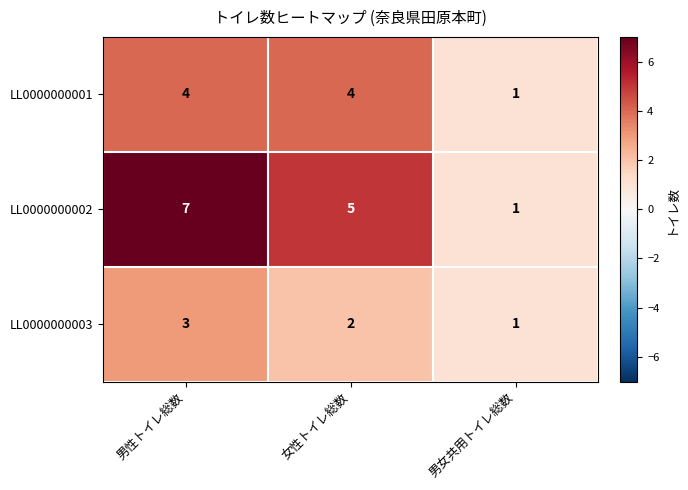

Where does the LL0000000003 series first go above 2?

男性トイレ総数